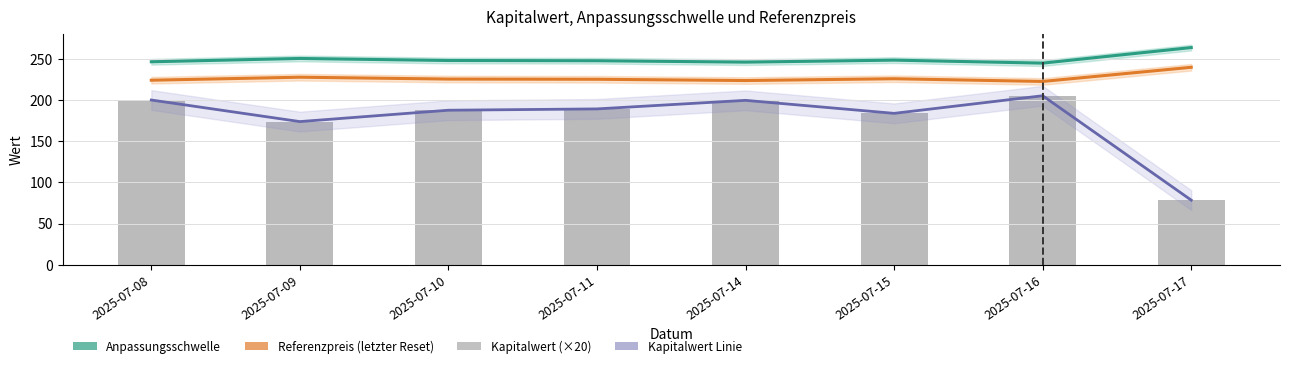

What is the value of the Anpassungsschwelle bar at the 3rd from the left?

248.0